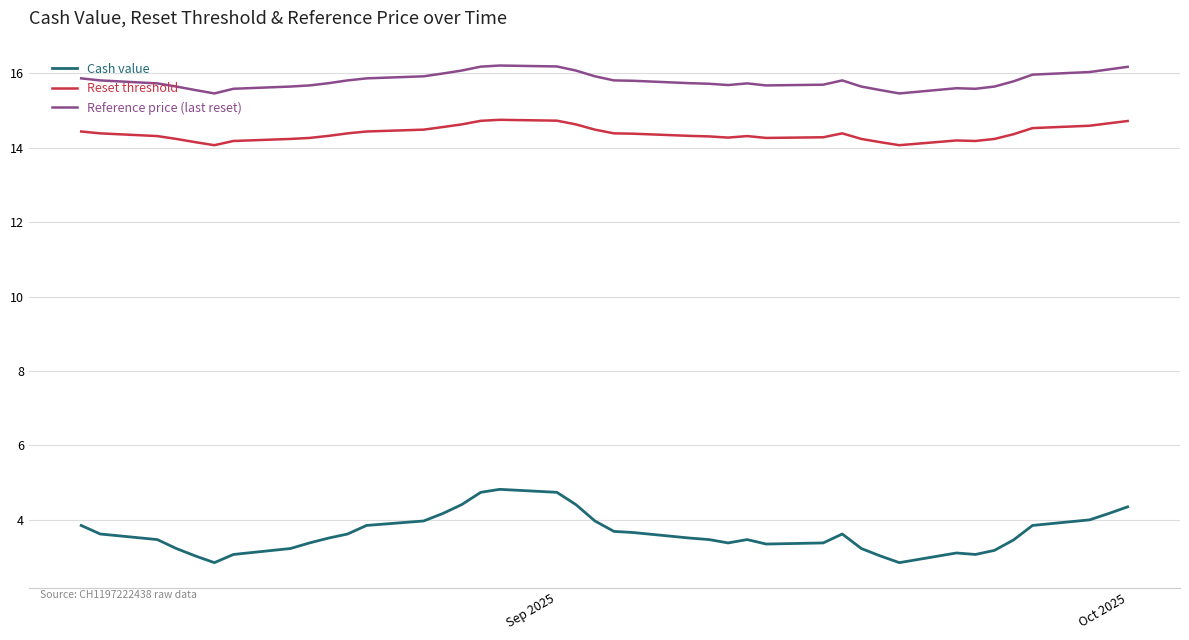

Rank the series by their maximum value, from highest to lowest.

Reference price (last reset), Reset threshold, Cash value